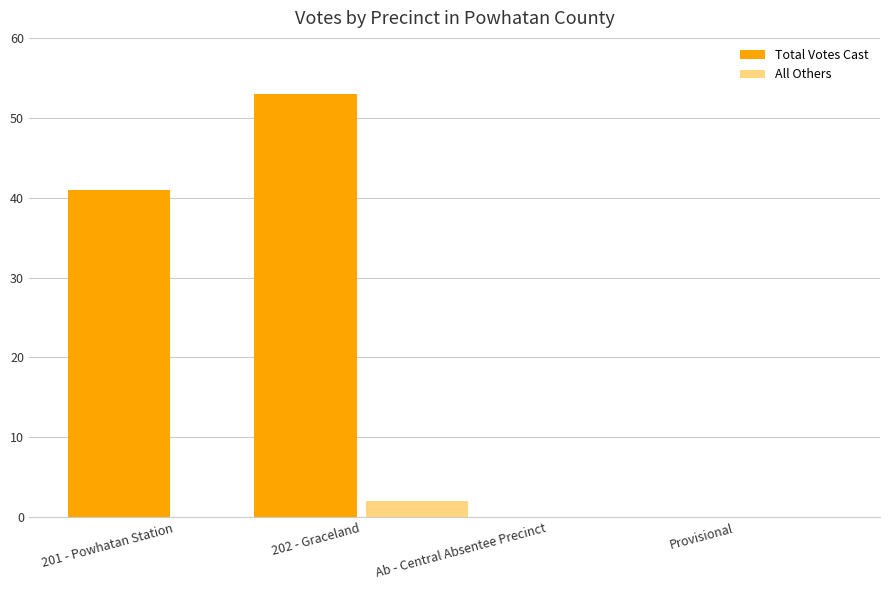

Count the number of data series in this chart.

2